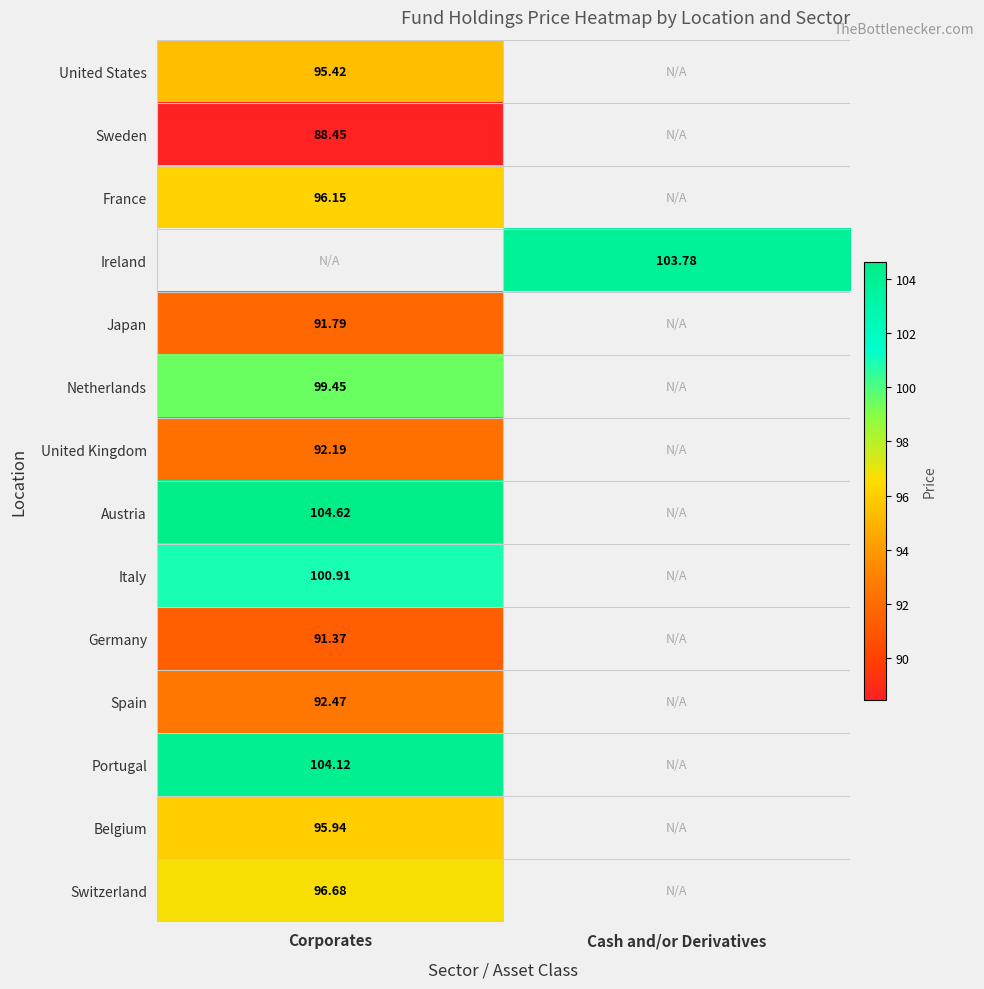

Is the value of Portugal at Corporates greater than the value of Netherlands at Corporates?

Yes